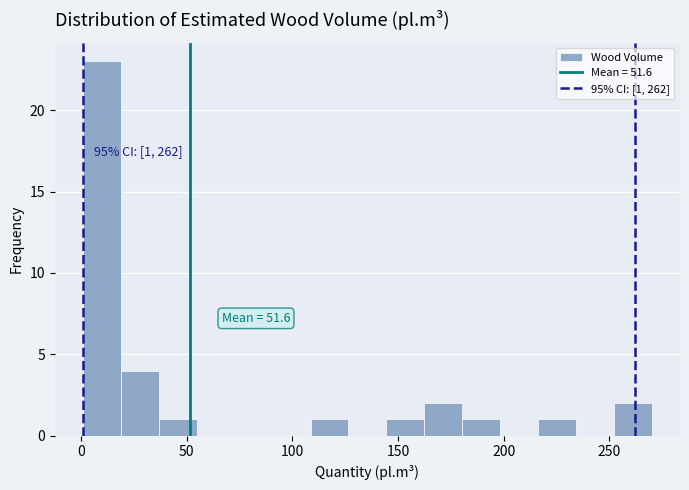

Around what value on the x-axis is the tallest bar? Give the approximate position of its centre, as read against the axis.

10